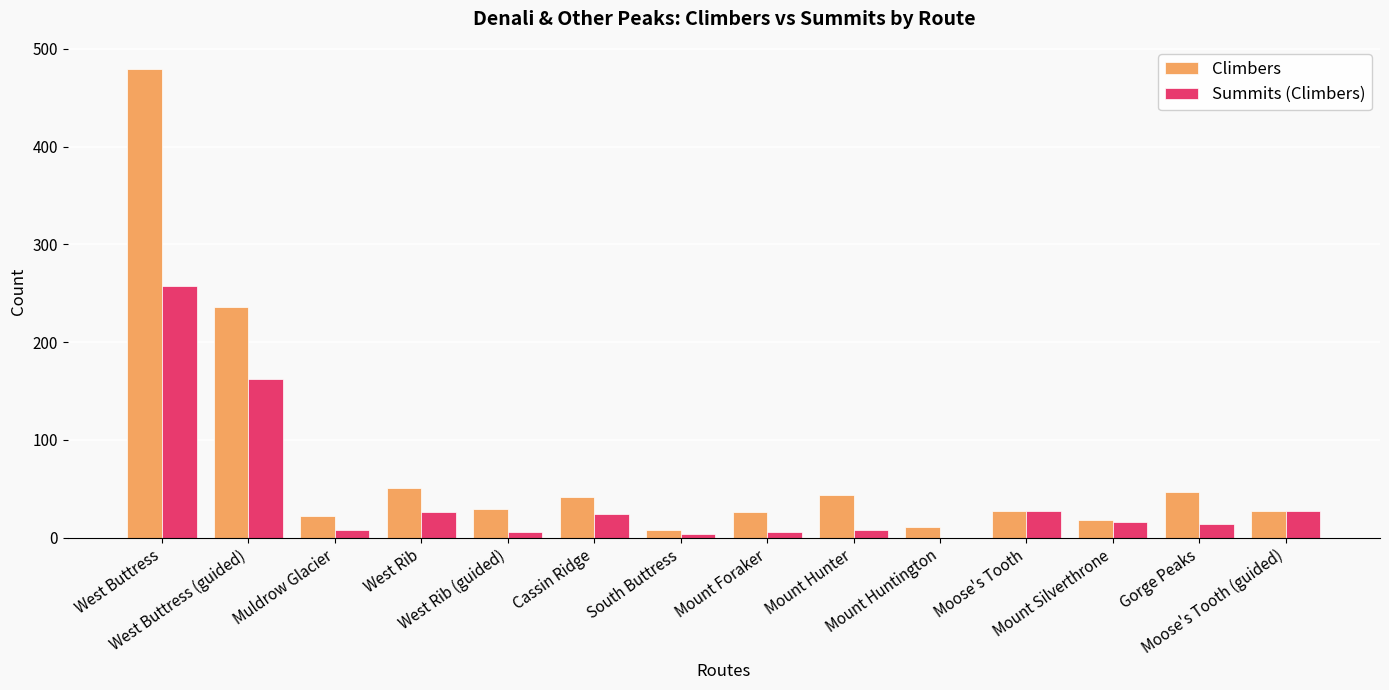

What is the highest value of the Climbers series?

479